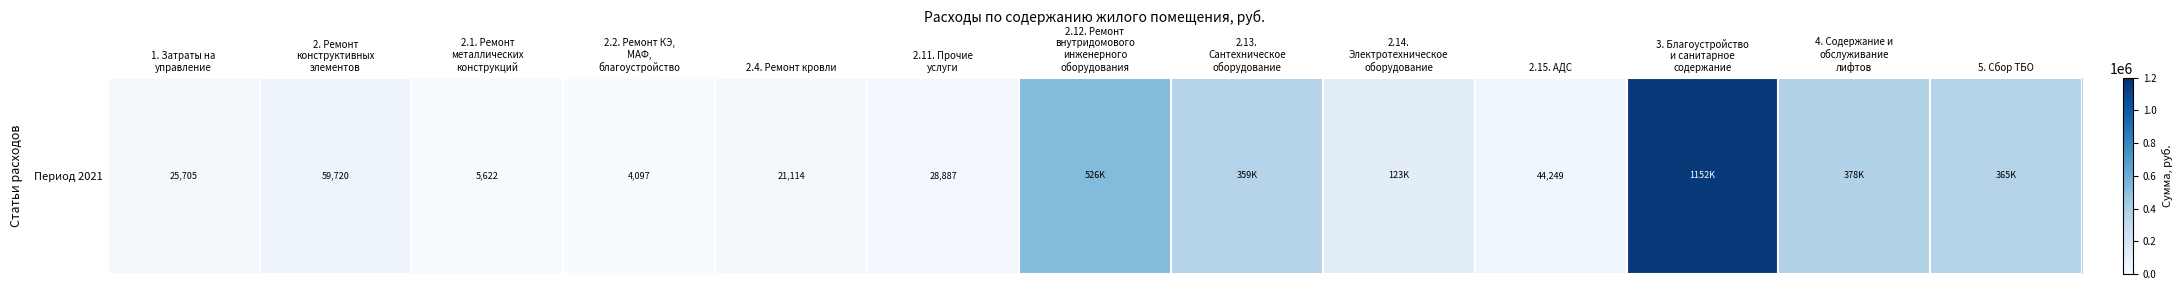

Rank the categories by value from highest to lowest.

3. Благоустройство
и санитарное
содержание, 2.12. Ремонт
внутридомового
инженерного
оборудования, 4. Содержание и
обслуживание
лифтов, 5. Сбор ТБО, 2.13.
Сантехническое
оборудование, 2.14.
Электротехническое
оборудование, 2. Ремонт
конструктивных
элементов, 2.15. АДС, 2.11. Прочие
услуги, 1. Затраты на
управление, 2.4. Ремонт кровли, 2.1. Ремонт
металлических
конструкций, 2.2. Ремонт КЭ,
МАФ,
благоустройство